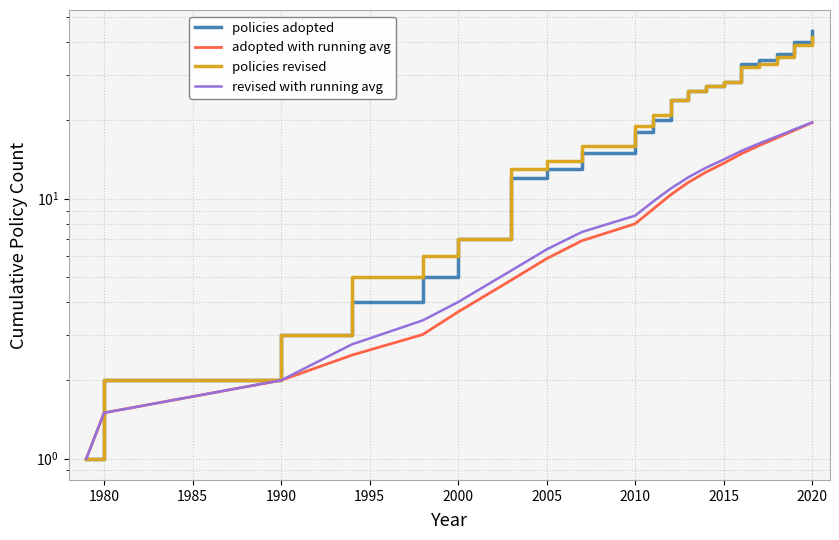

How many lines are shown in the chart?

4